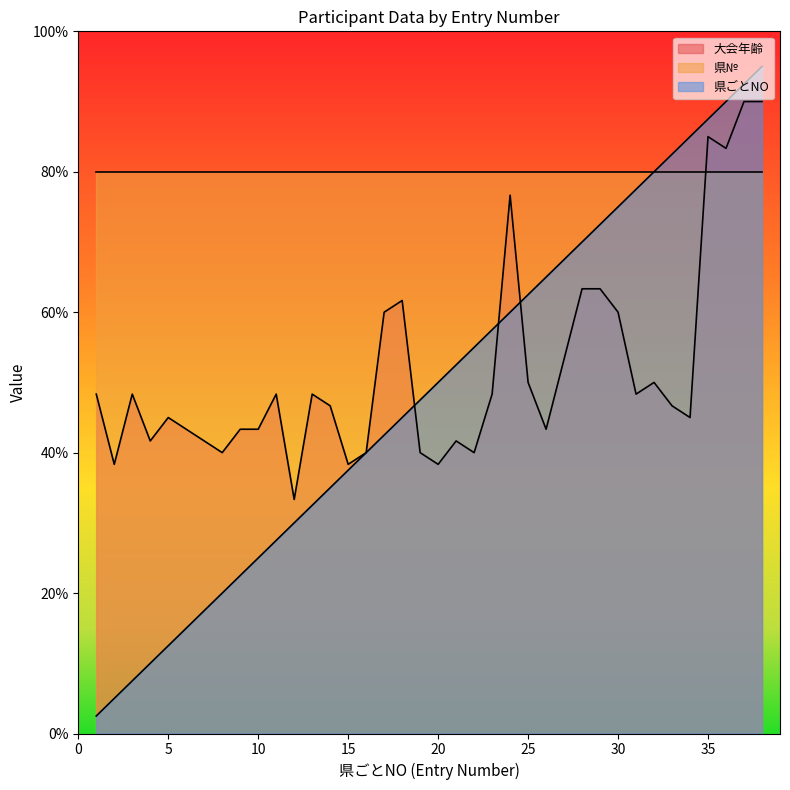

True or false: 県ごとNO has more than 2 interior local peaks.

False